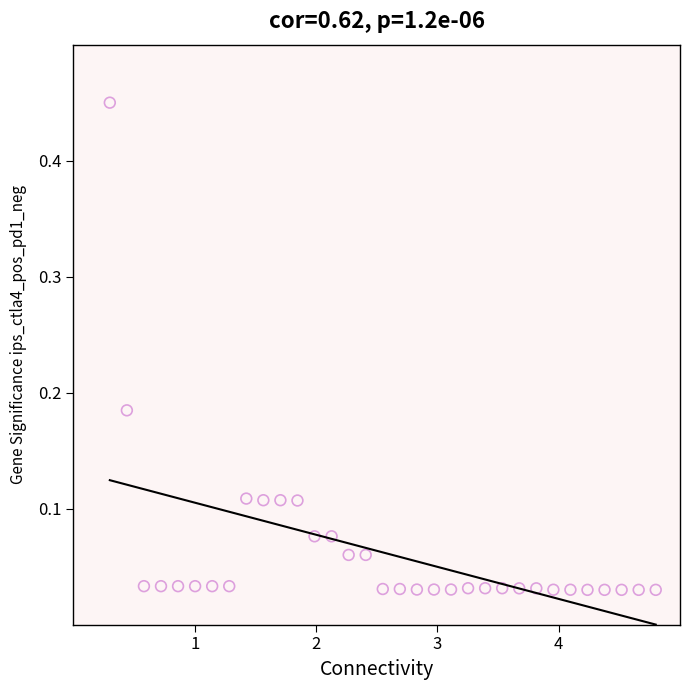

What is the range of X values (max minus min)?

4.5